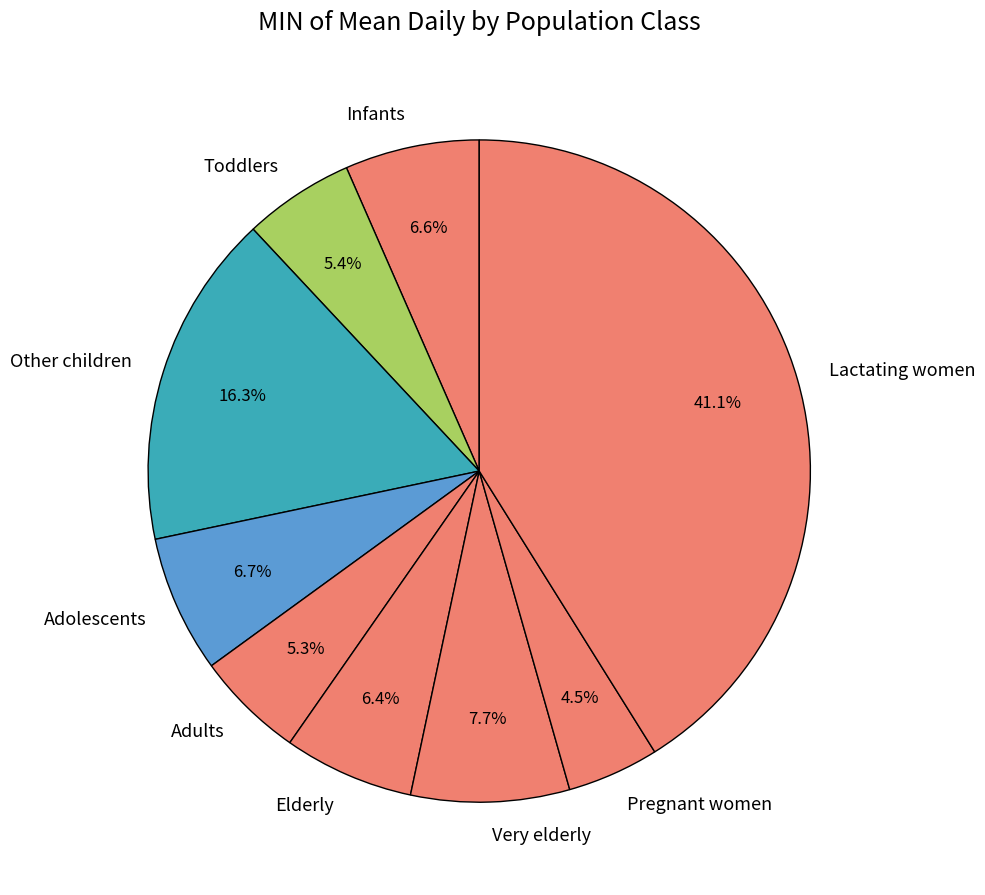

Which slice is the largest?

Lactating women